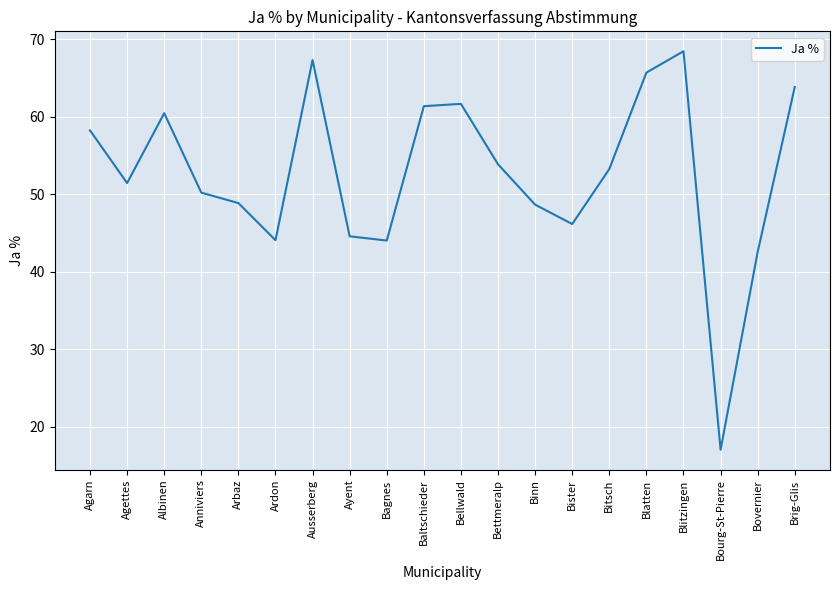

At which category does the chart reach its minimum across all series?

Bourg-St-Pierre